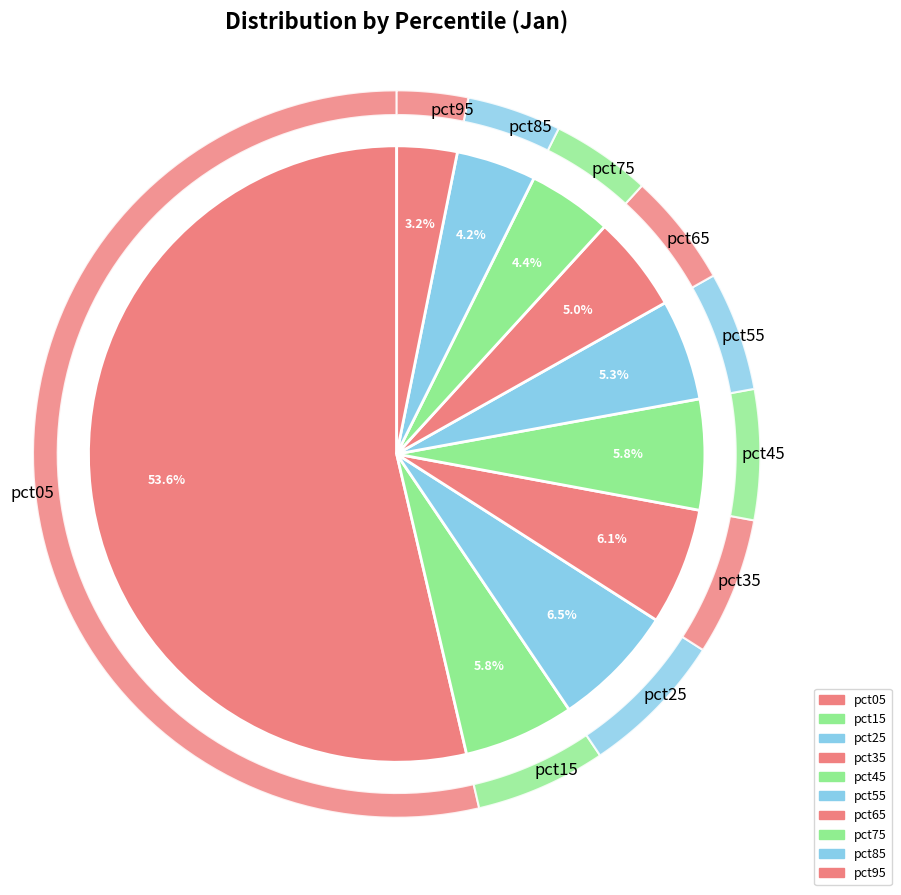

To the nearest percent, what is the difference between the pct85 and pct15 slice percentages?

2%